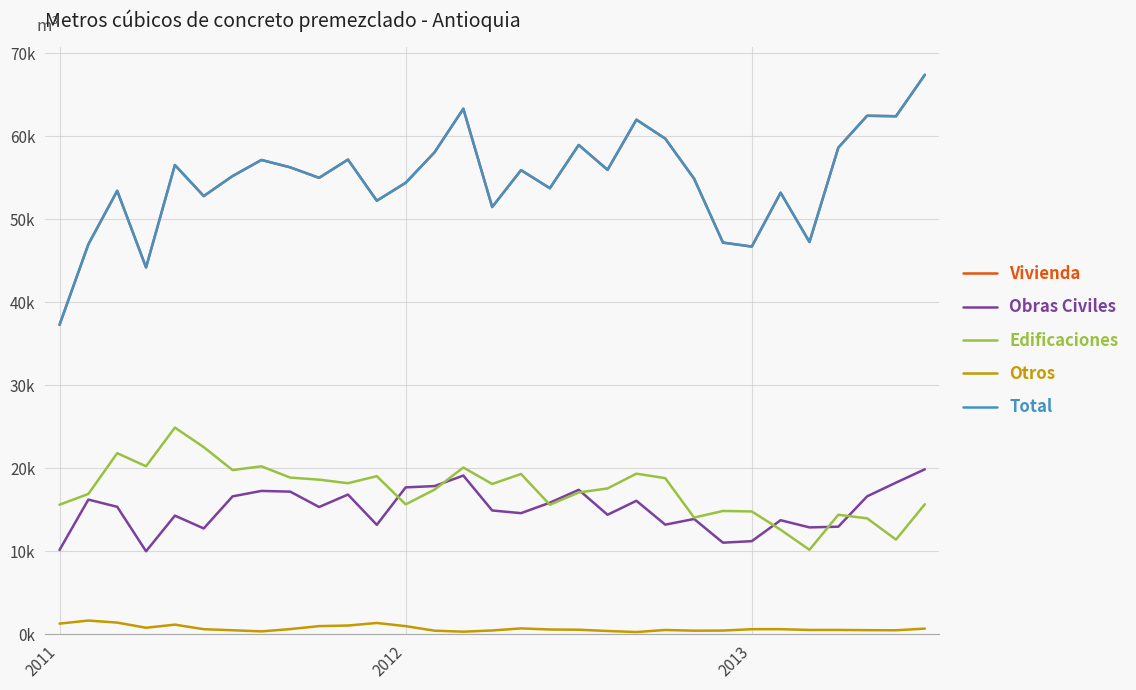

Does the chart display data point markers on the line(s)?

No